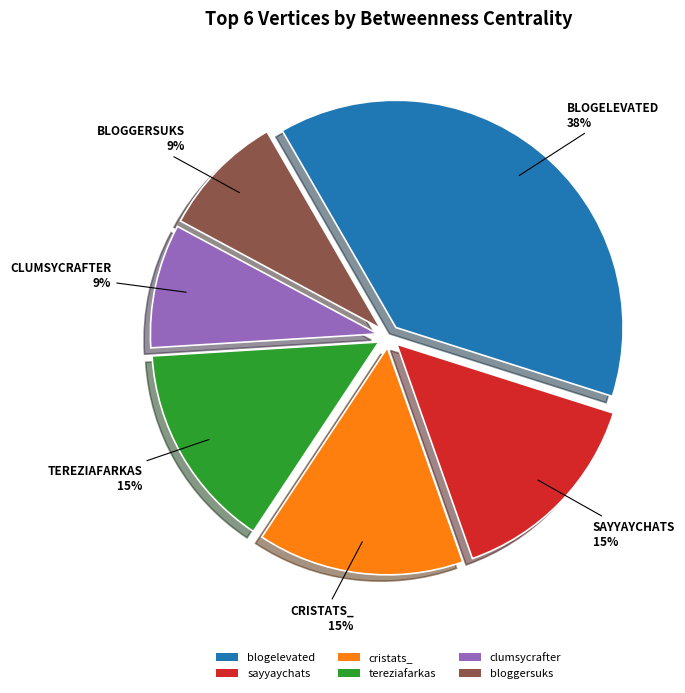

What is the ratio of the value at sayyaychats to the value at bloggersuks?

1.7